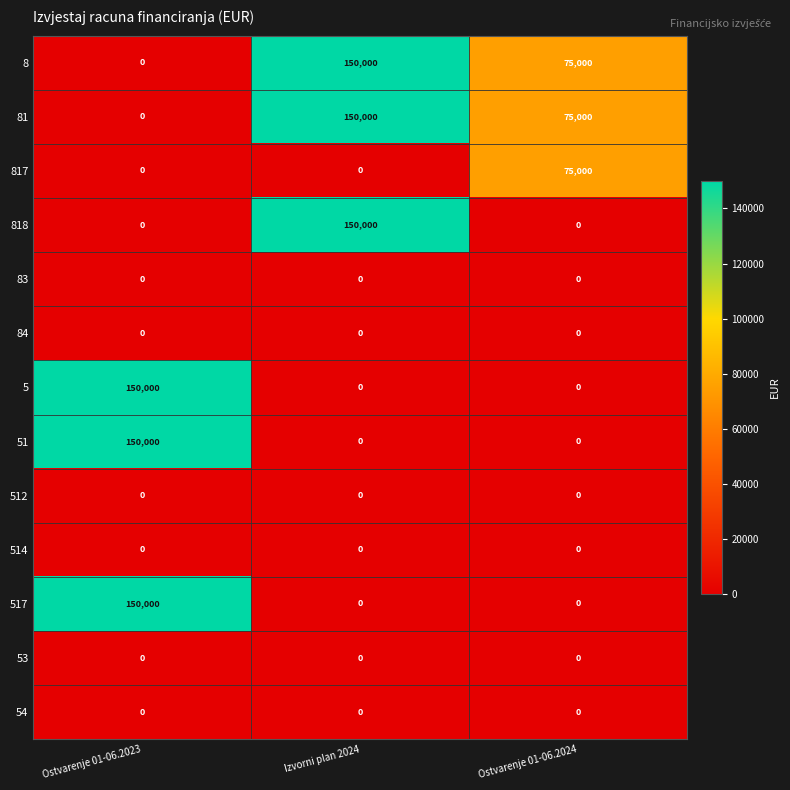

What is the sum of all 81 values?

225000